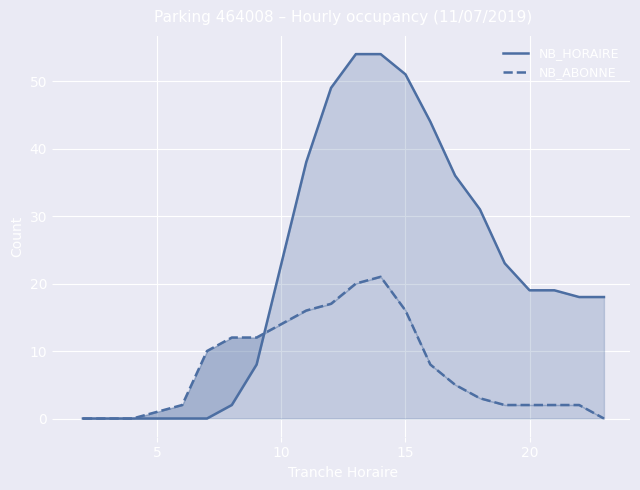

What is the greatest value displayed?

54